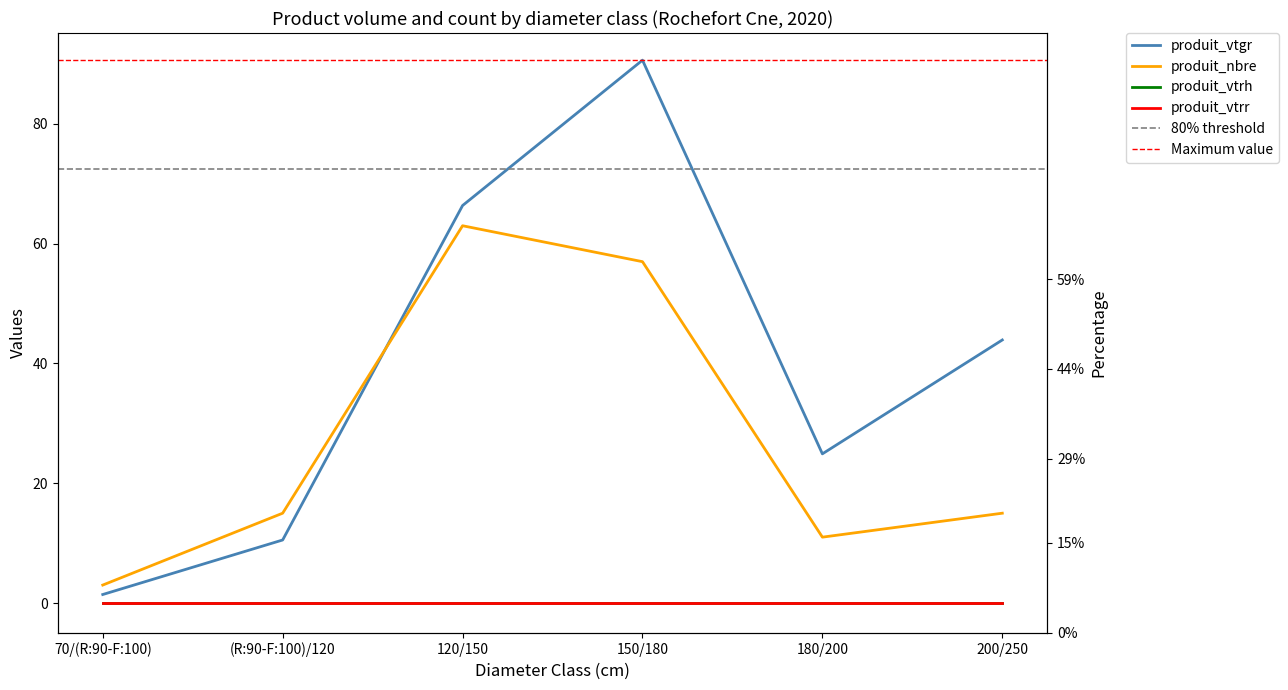

Which series has the largest range (max minus min)?

produit_vtgr